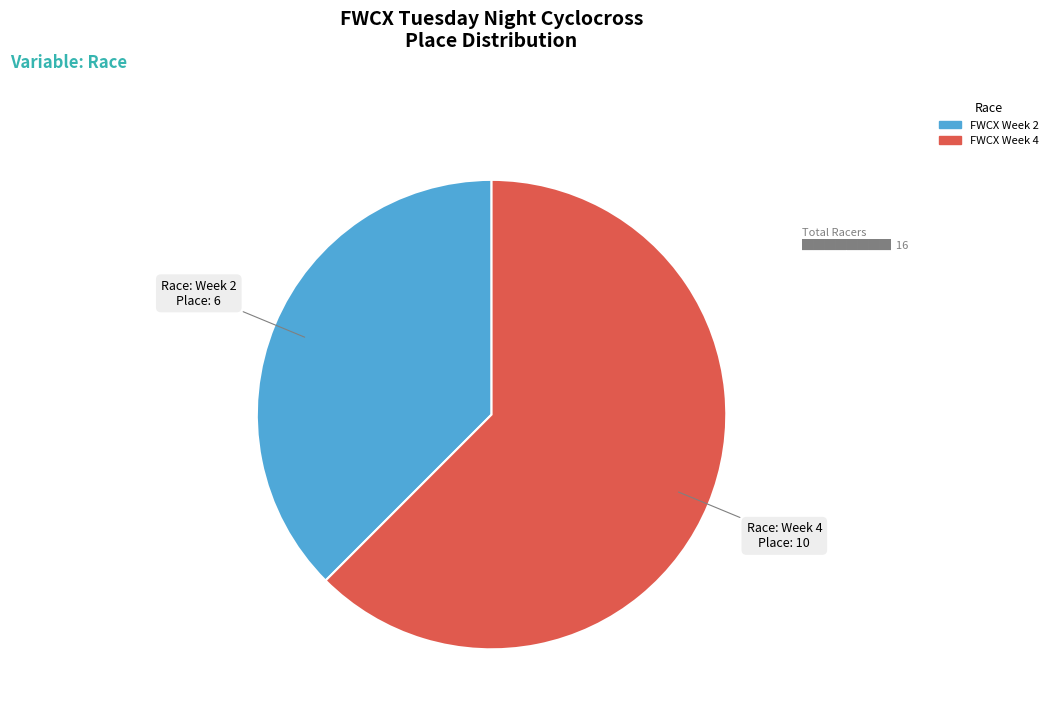

Is there a majority slice in this chart?

Yes